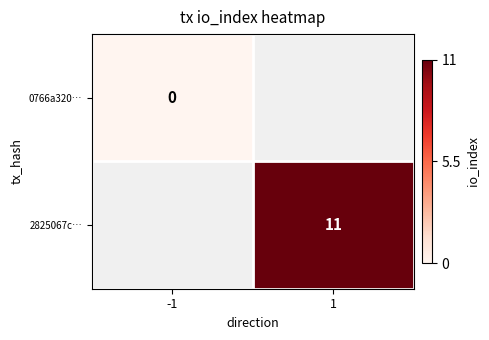

The 2825067c… series shows 4 at 1. True or false?

False